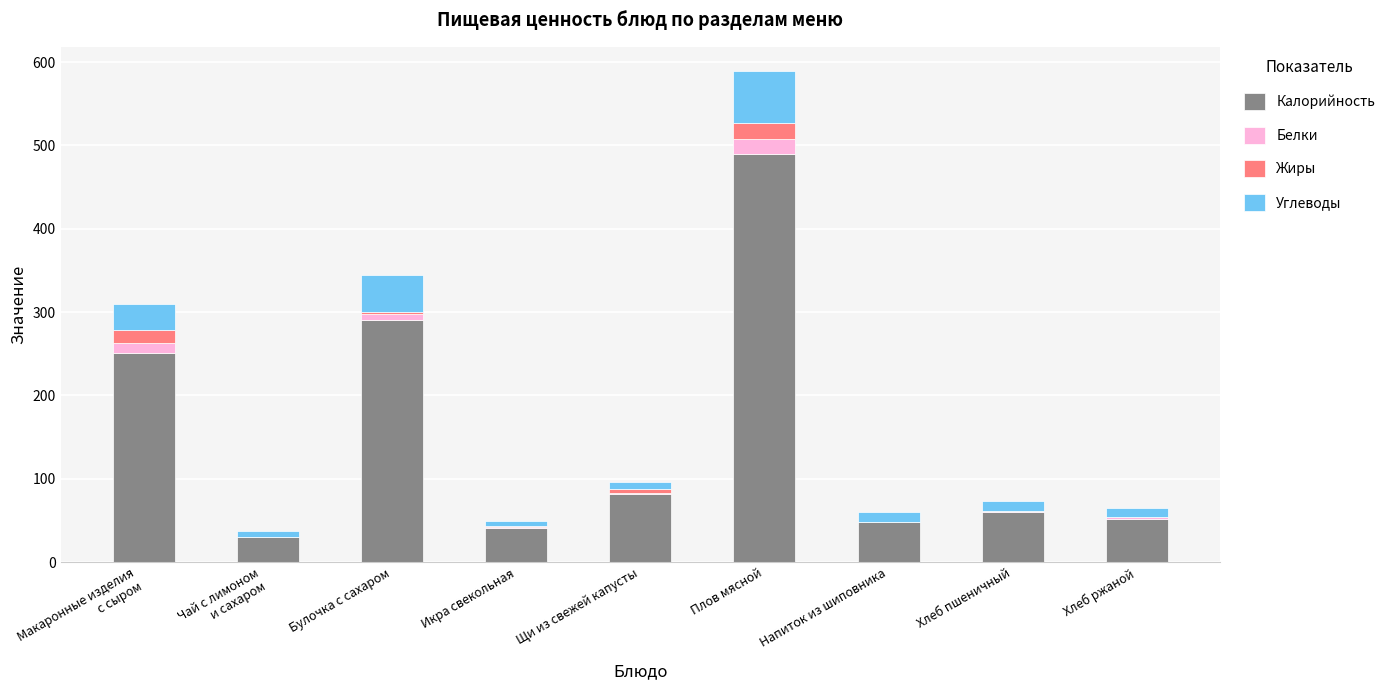

At which category is the sum across all series the highest?

Плов мясной